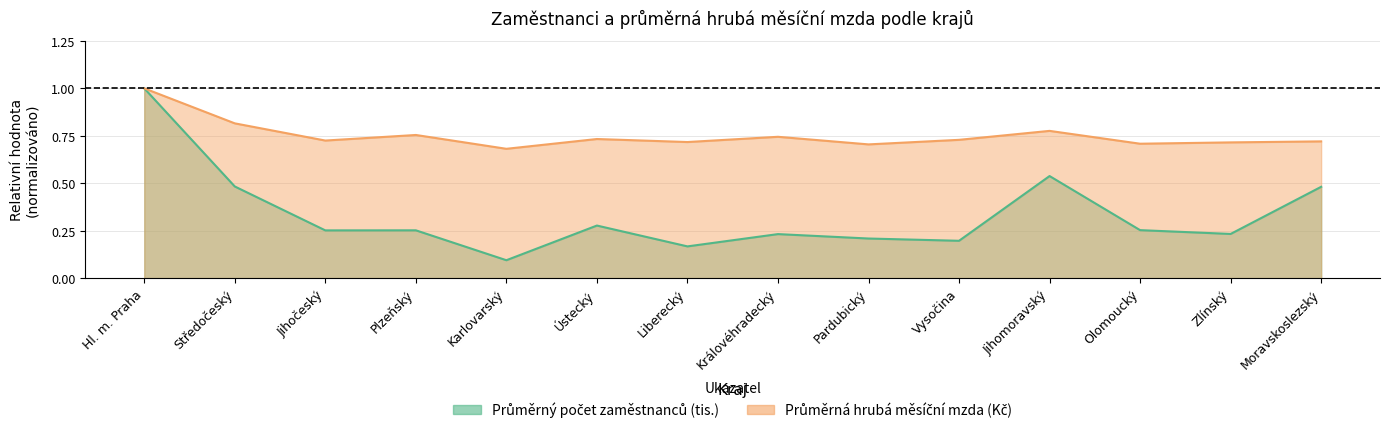

How many interior local valleys does the Průměrná hrubá měsíční mzda (Kč) series have?

5